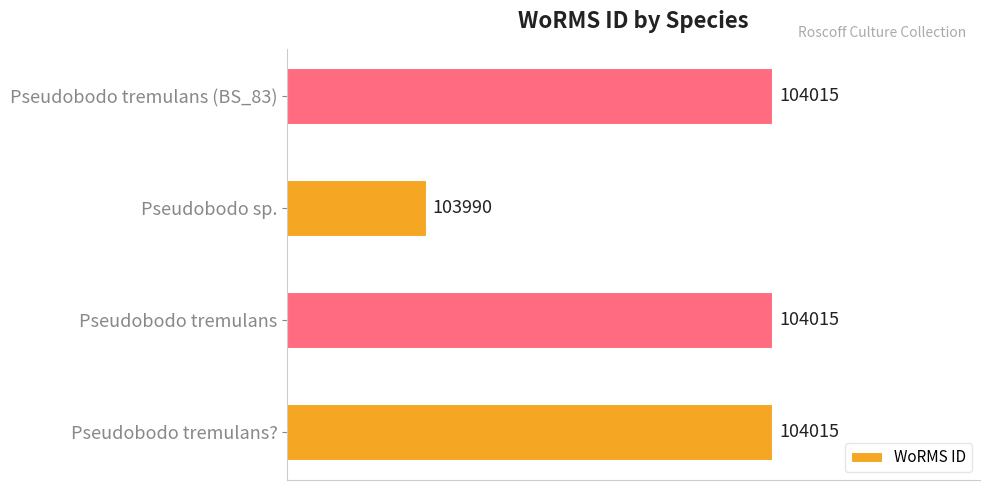

Does the chart contain any negative values?

No